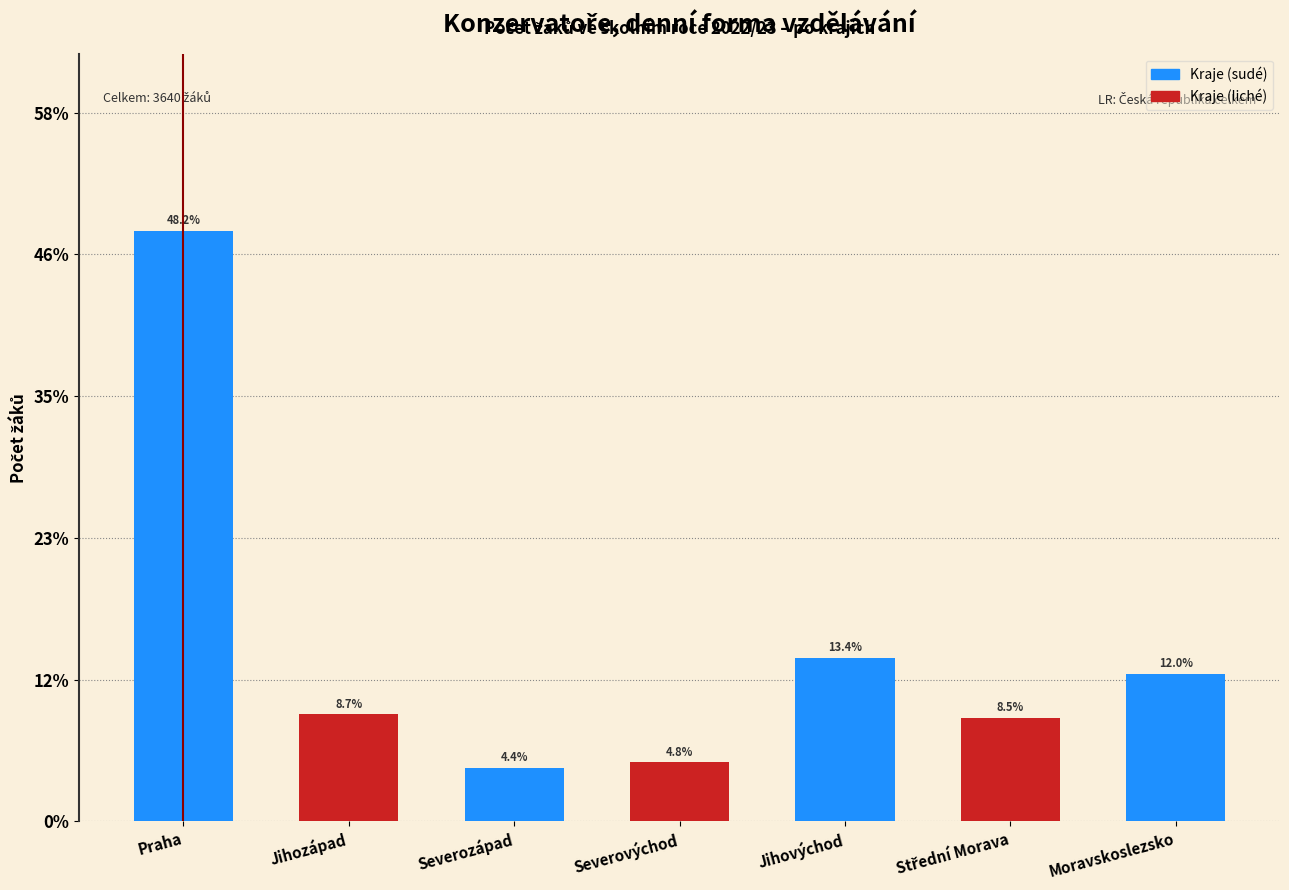

Reading left to right, what are all the values shown in this chart?

48.2	8.7	4.4	4.8	13.4	8.5	12.0